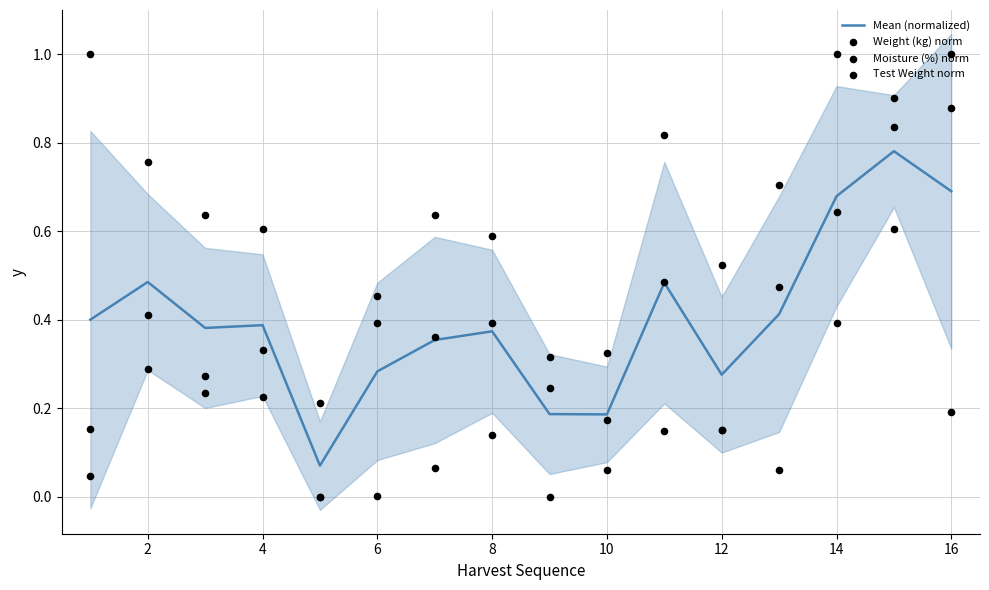

What are all the series names shown in the legend?

Mean (normalized), Weight (kg) norm, Moisture (%) norm, Test Weight norm